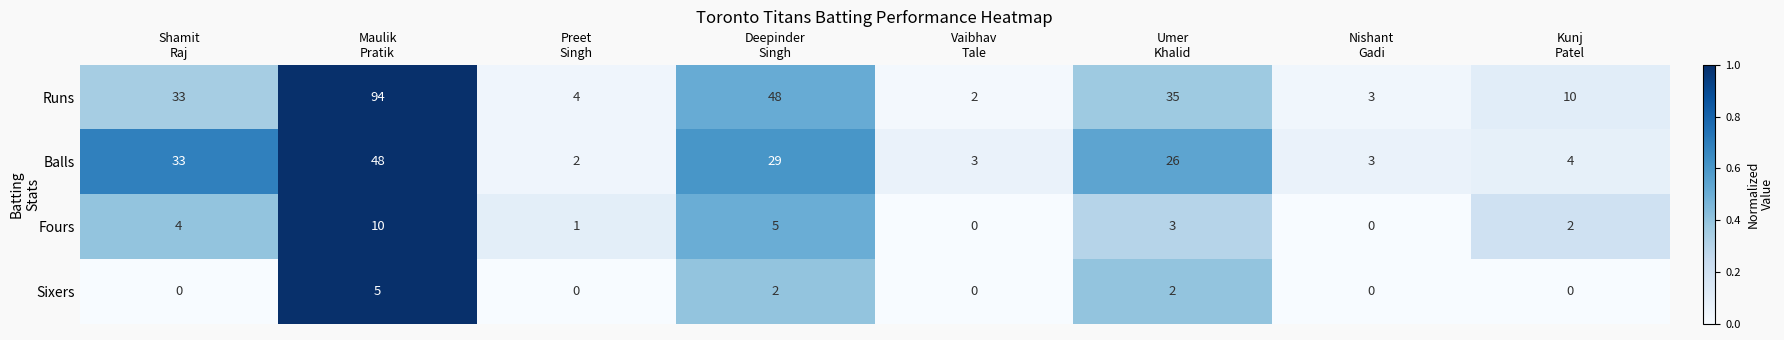

What is the difference between the maximum and minimum values in the Sixers series?

5